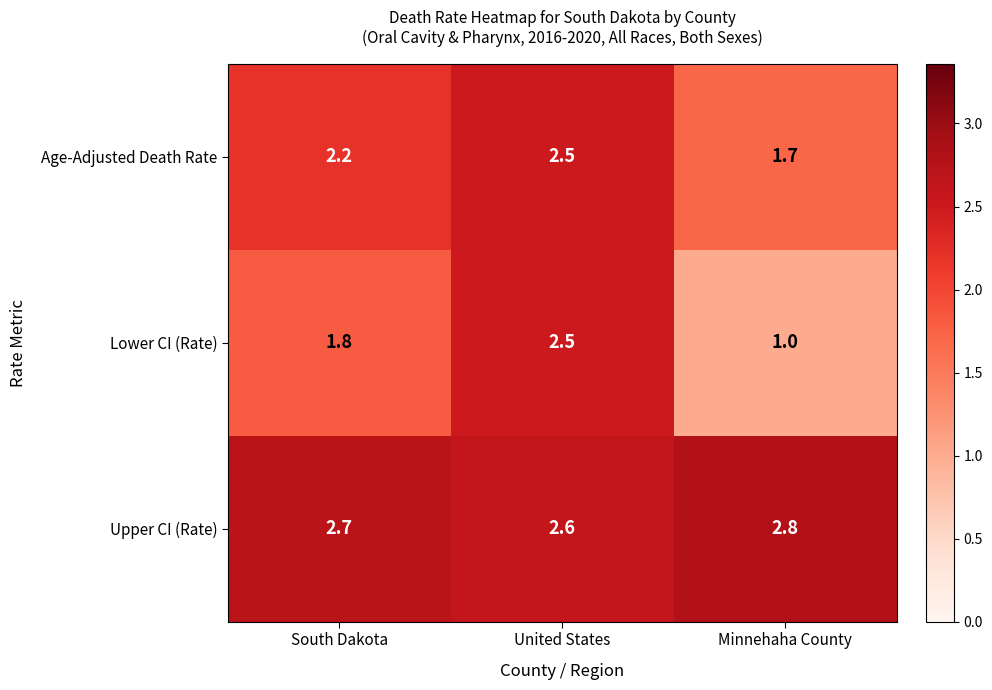

Which series has the largest range (max minus min)?

Lower CI (Rate)